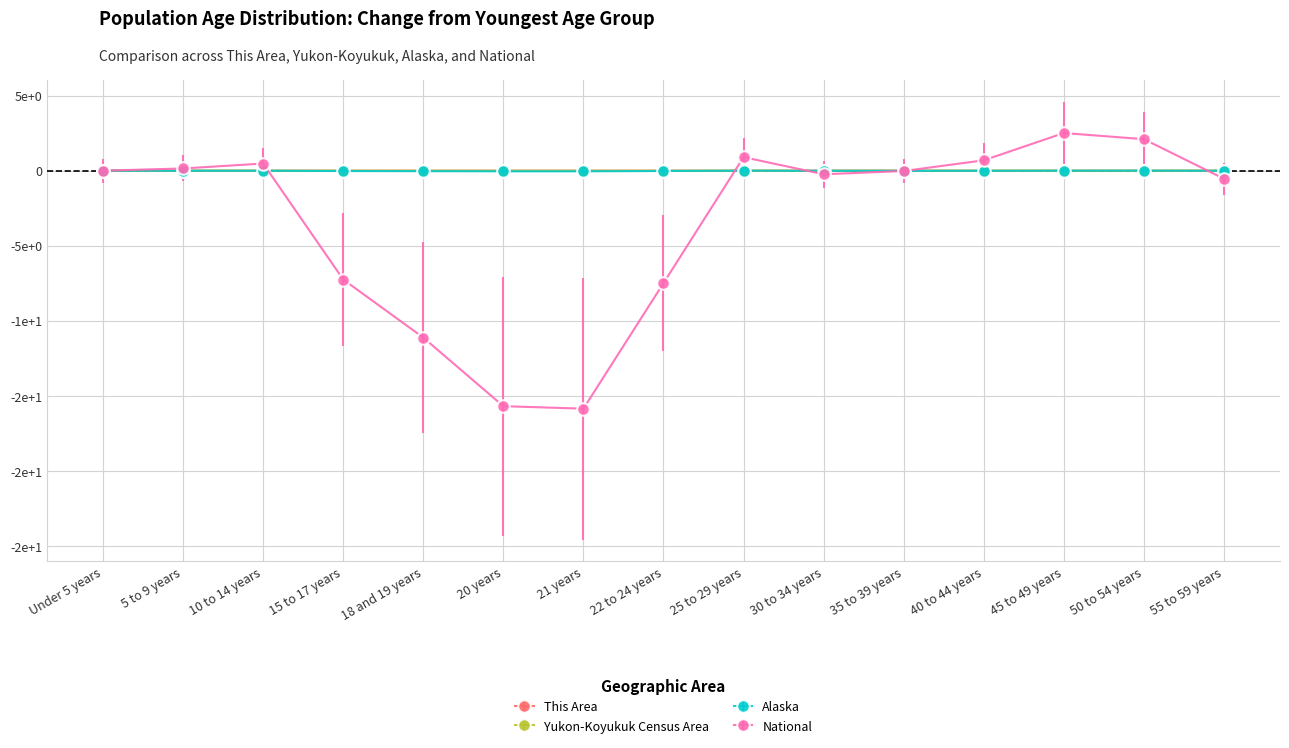

In Alaska, how many points are lower than both neighbors (excluding endpoints)?

2